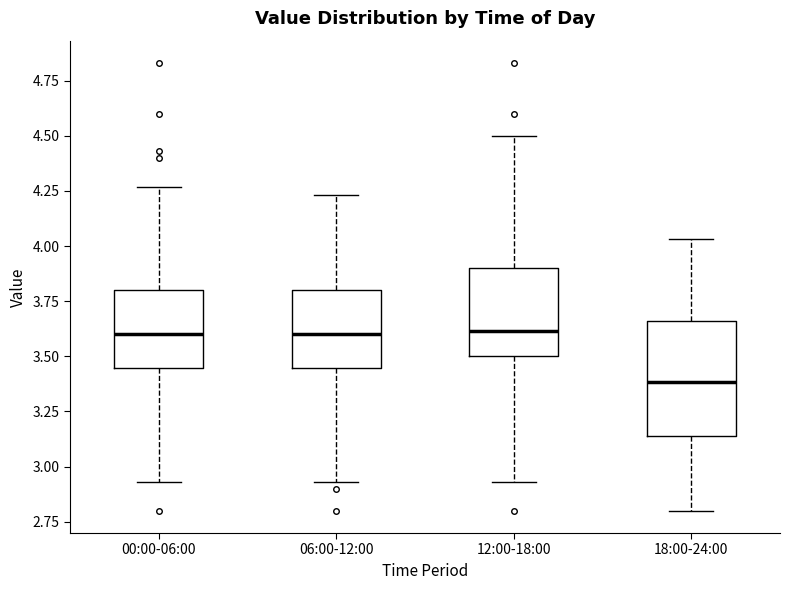

Reading left to right, read every box against the y-axis: the position of its median line, the range the box covers, and the ends of its whiskers. The values are not printed on the chart, so give them approximately, as read against the axis.

00:00-06:00: median 3.60, box 3.45 to 3.80, whiskers 2.95 to 4.25
06:00-12:00: median 3.60, box 3.45 to 3.80, whiskers 2.95 to 4.25
12:00-18:00: median 3.60, box 3.50 to 3.90, whiskers 2.95 to 4.50
18:00-24:00: median 3.40, box 3.15 to 3.65, whiskers 2.80 to 4.05